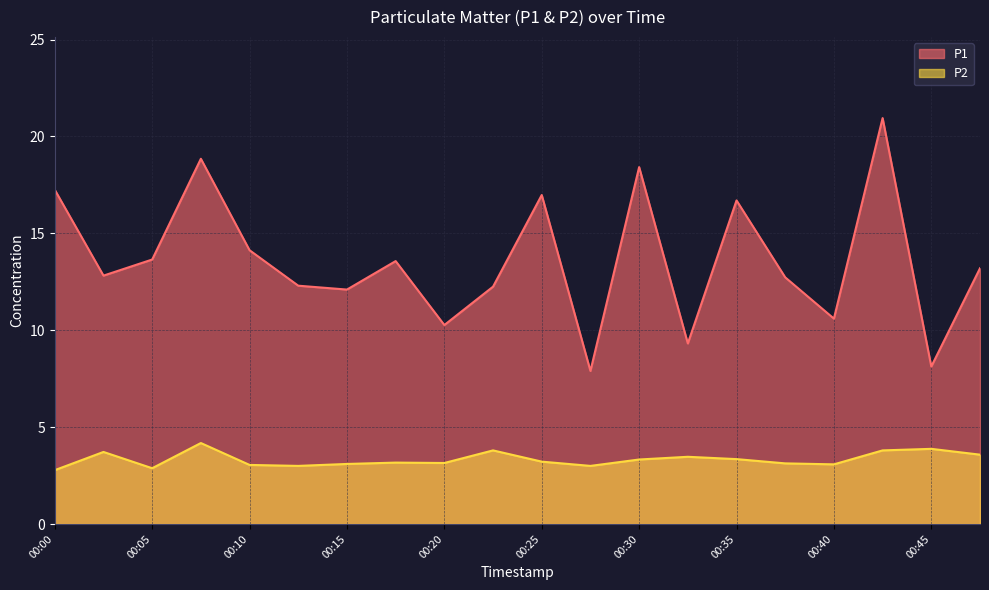

What is the sum of the P2 values at 00:05 and 00:48?

6.5